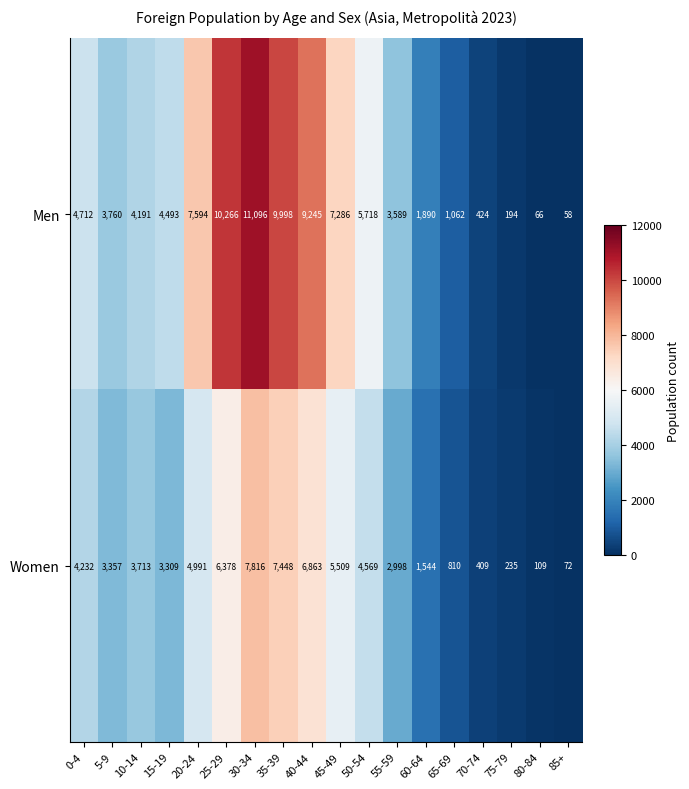

At which label is Men closest to 5577?

50-54